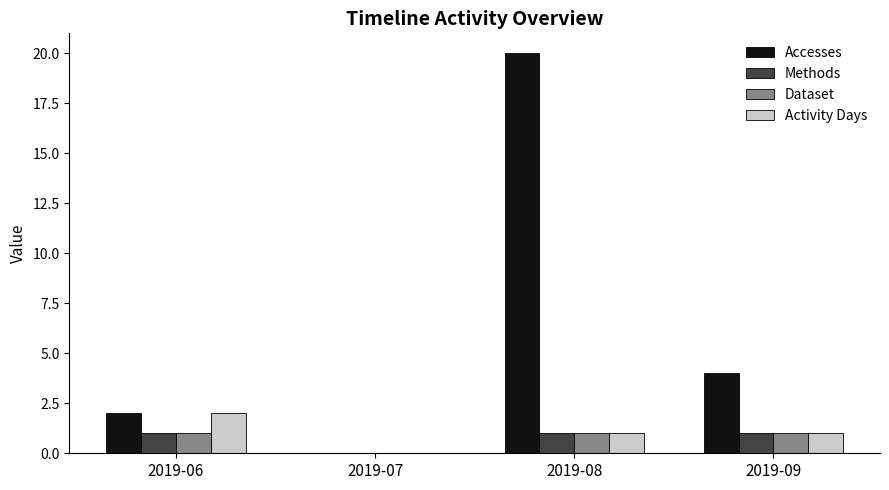

How many Methods values are between 1 and 2?

3